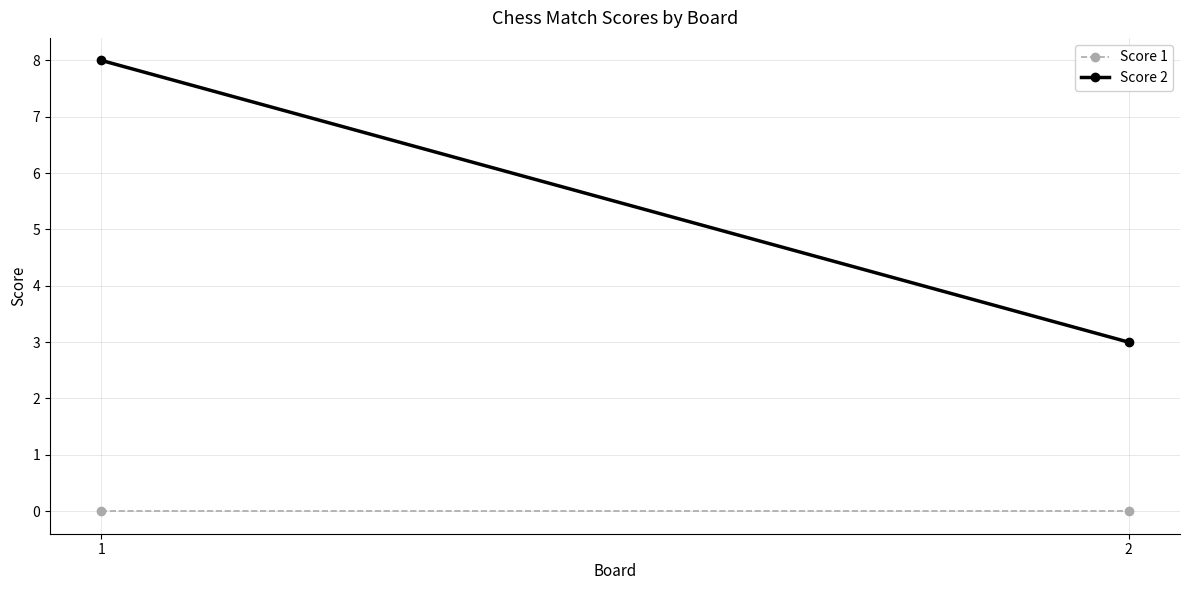

At 1, list the series in order from smallest to largest.

Score 1, Score 2